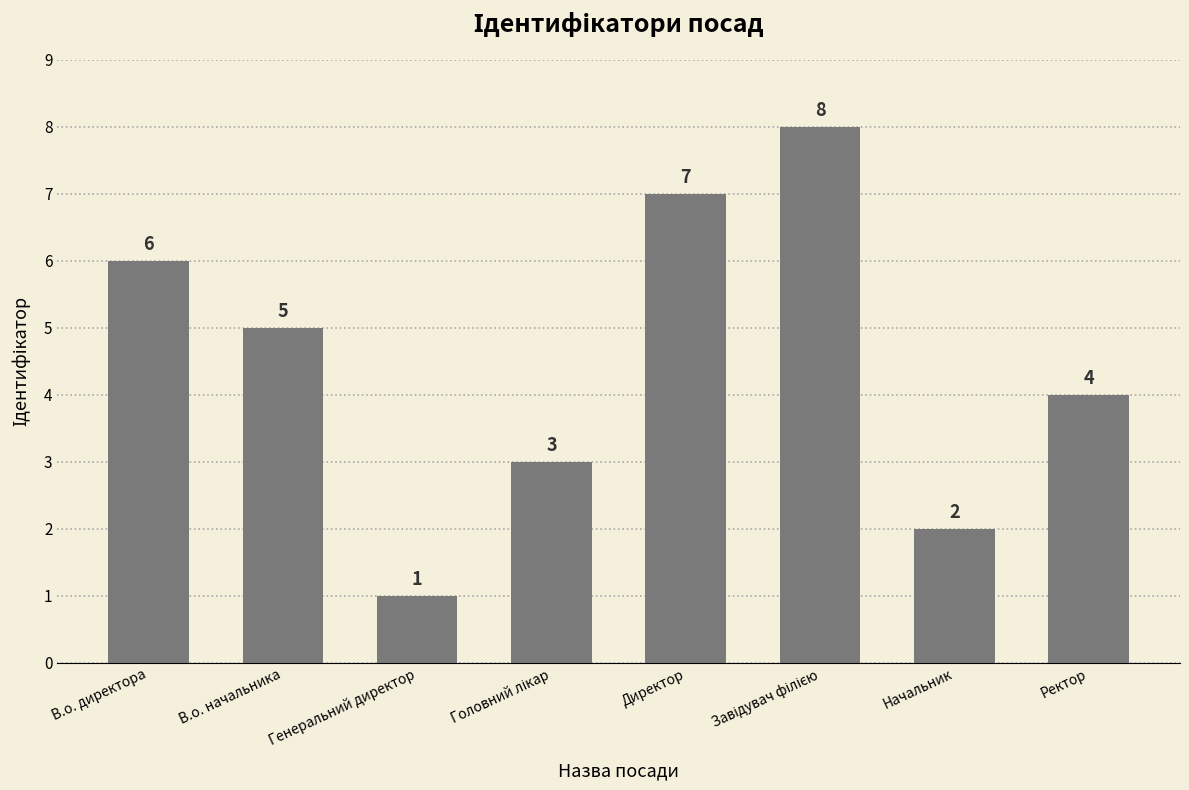

What is the label of the 6th bar from the right?

Генеральний директор